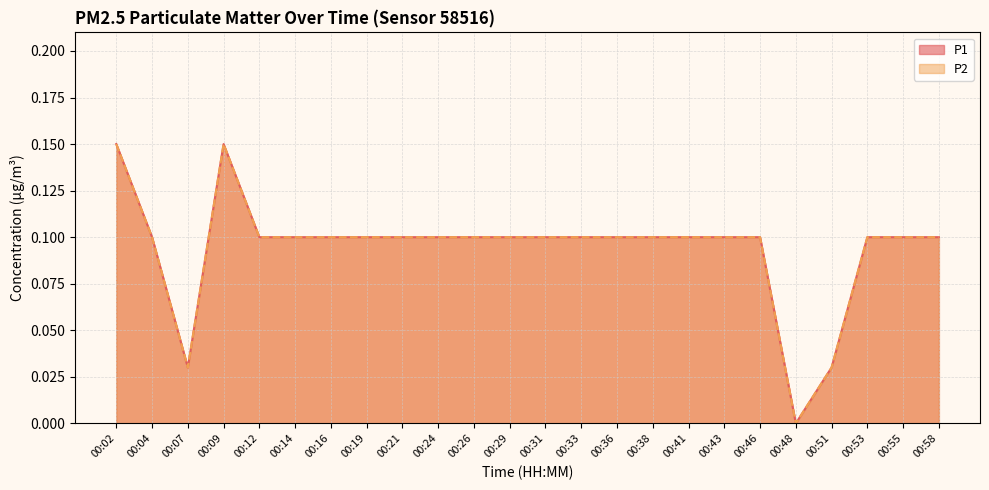

Is the value of P2 at 00:51 greater than the value of P1 at 00:51?

No